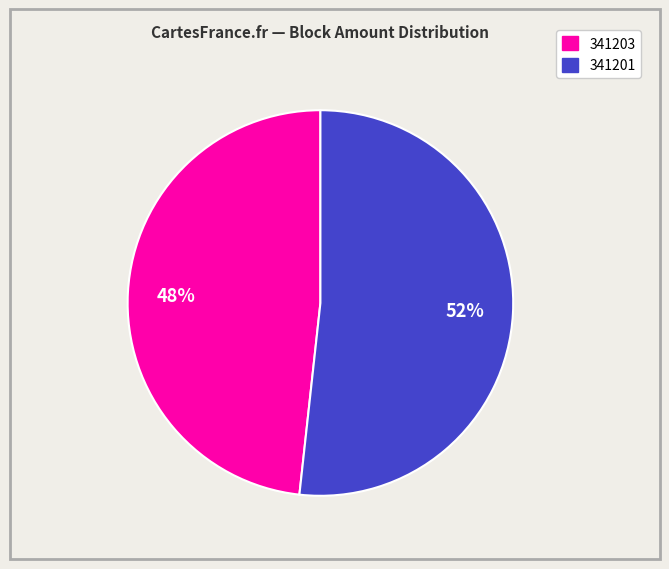

Which category has the biggest portion of the pie?

341201